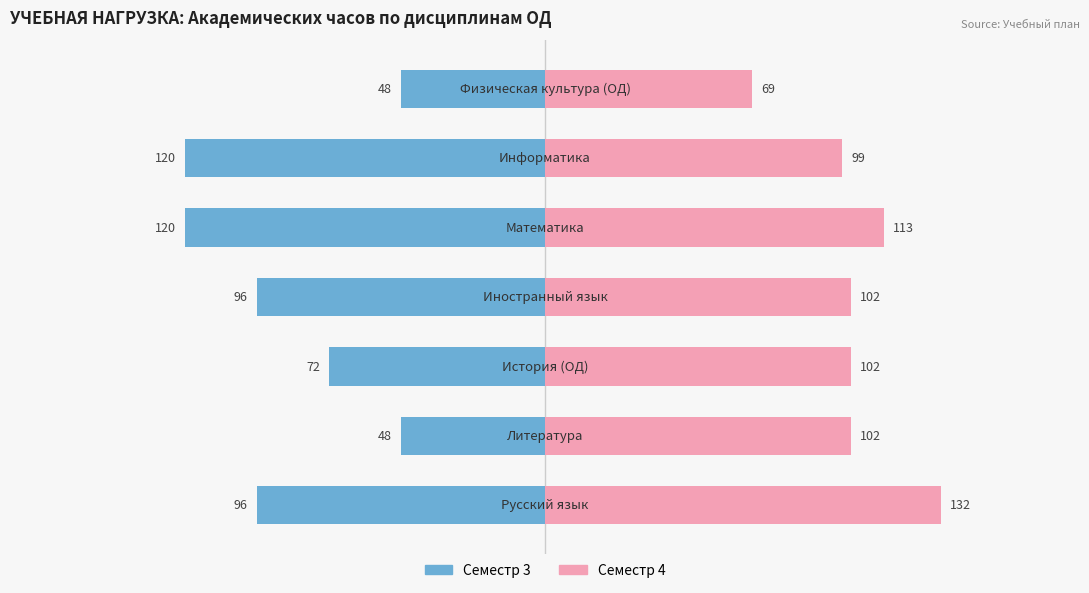

Count the number of data series in this chart.

2